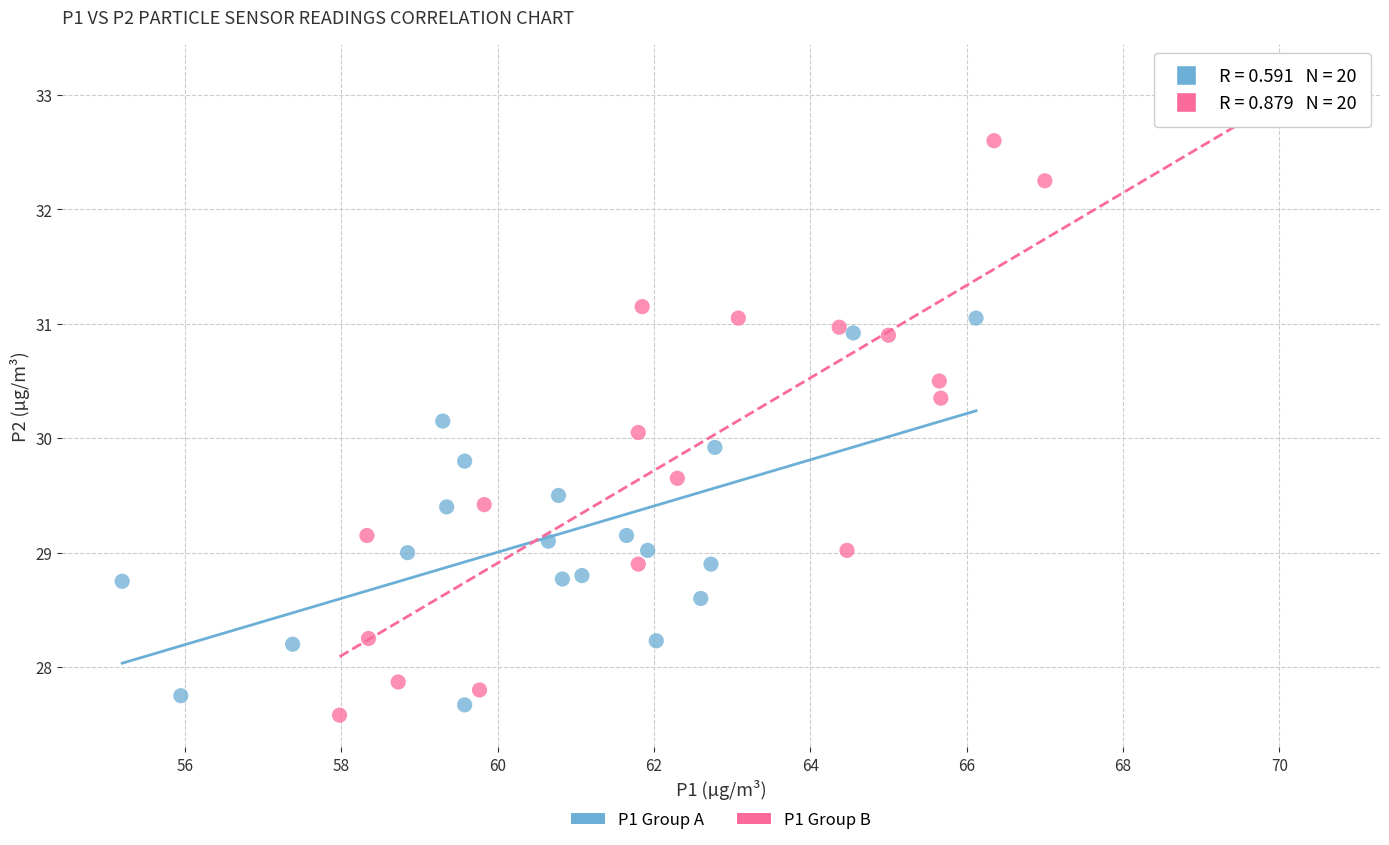

Which series has the largest Y range (max minus min)?

P1 Group B